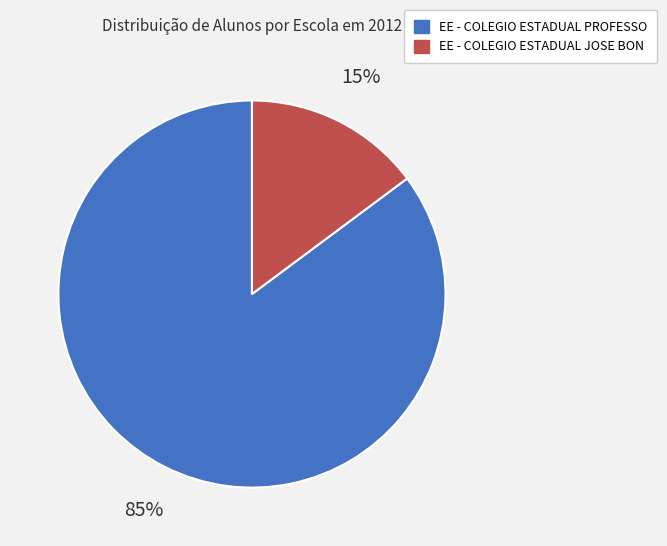

Is there a majority slice in this chart?

Yes